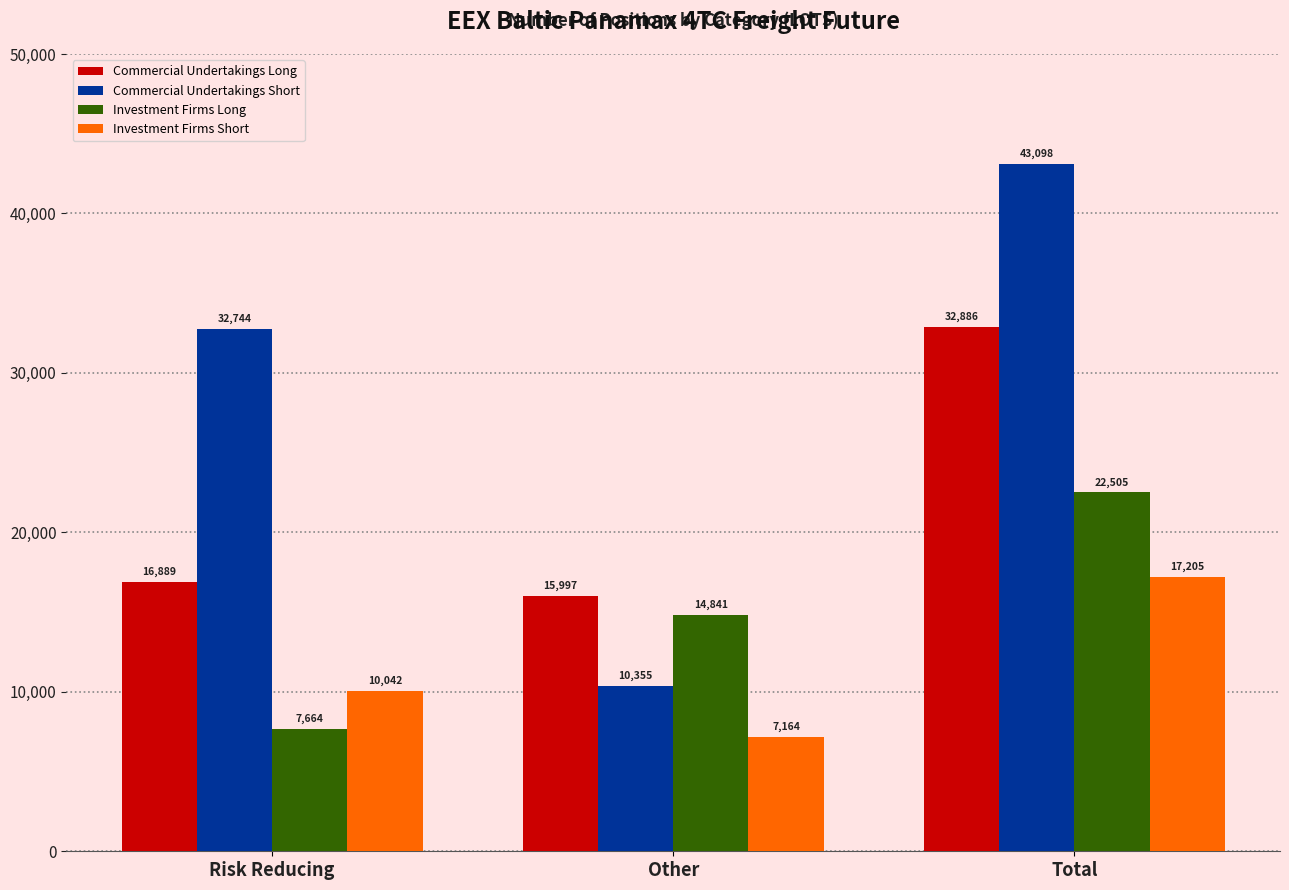

Rank the series at Other from highest to lowest value.

Commercial Undertakings Long, Investment Firms Long, Commercial Undertakings Short, Investment Firms Short